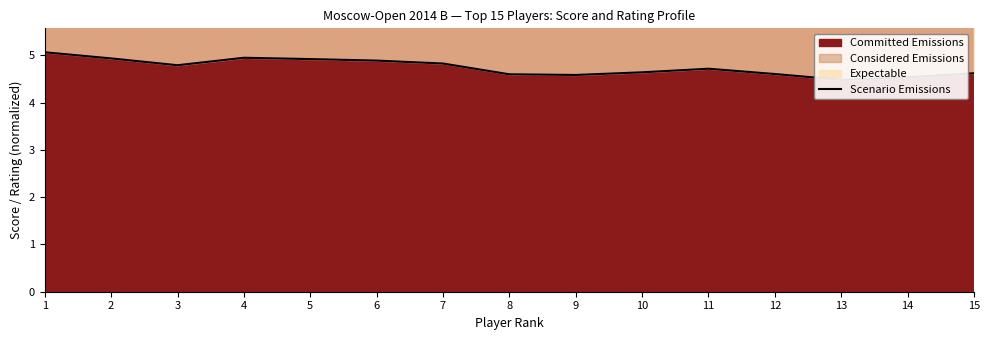

Which label corresponds to the largest value in the chart?

1